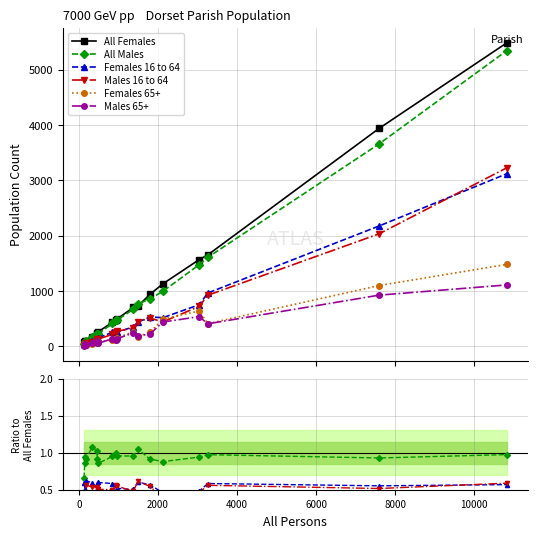

Does the chart have visible grid lines?

Yes